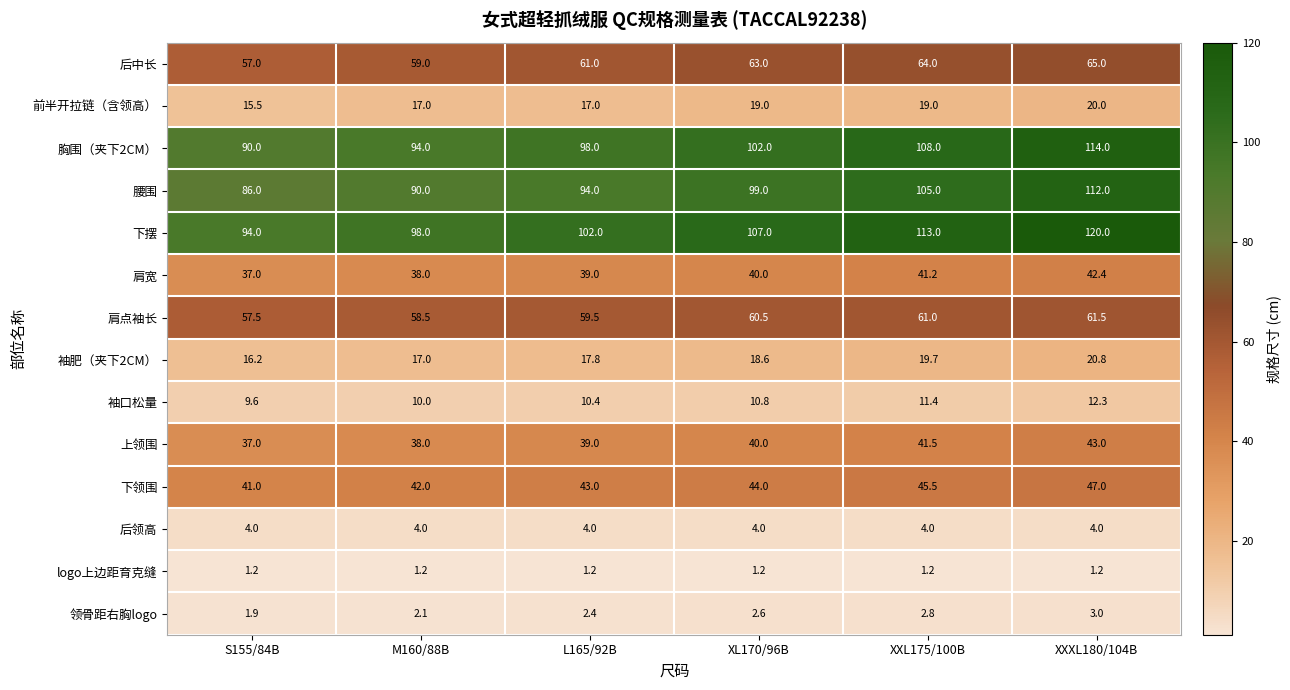

List the series in order of their peak value, highest first.

下摆, 胸围（夹下2CM）, 腰围, 后中长, 肩点袖长, 下领围, 上领围, 肩宽, 袖肥（夹下2CM）, 前半开拉链（含领高）, 袖口松量, 后领高, 领骨距右胸logo, logo上边距育克缝